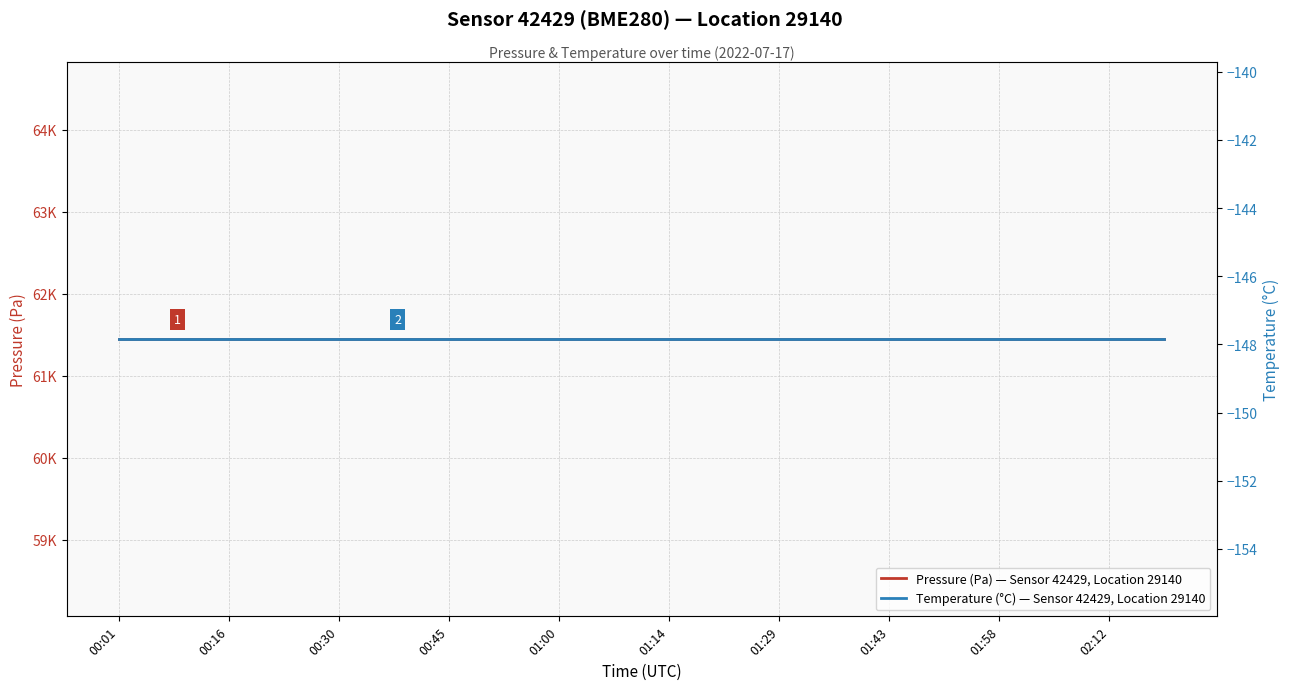

Rank the series by their maximum value, from highest to lowest.

Pressure (Pa) — Sensor 42429, Location 29140, Temperature (°C) — Sensor 42429, Location 29140